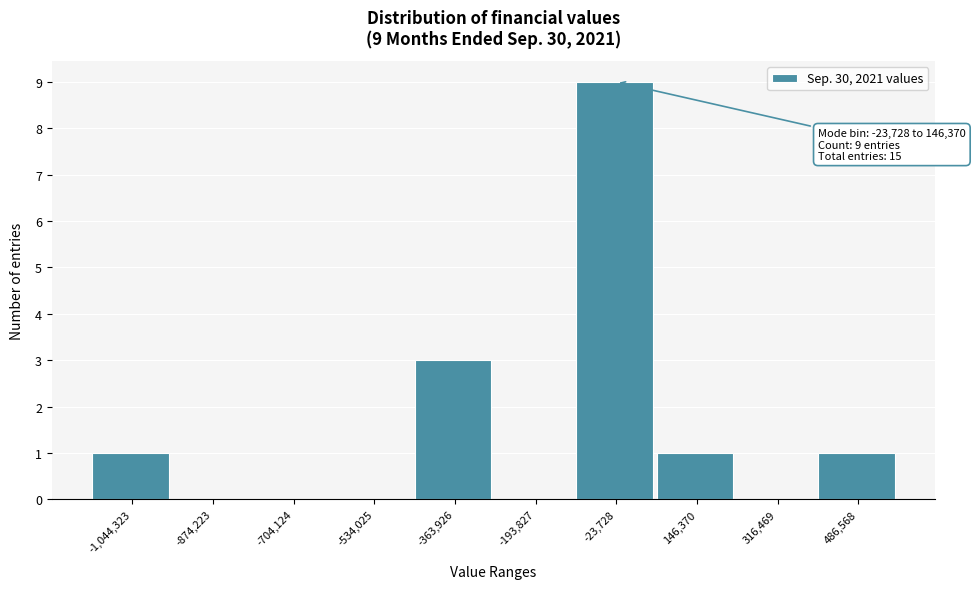

Reading left to right, what are all the values shown in this chart?

-1,044,323=1	-874,223=0	-704,124=0	-534,025=0	-363,926=3	-193,827=0	-23,728=9	146,370=1	316,469=0	486,568=1